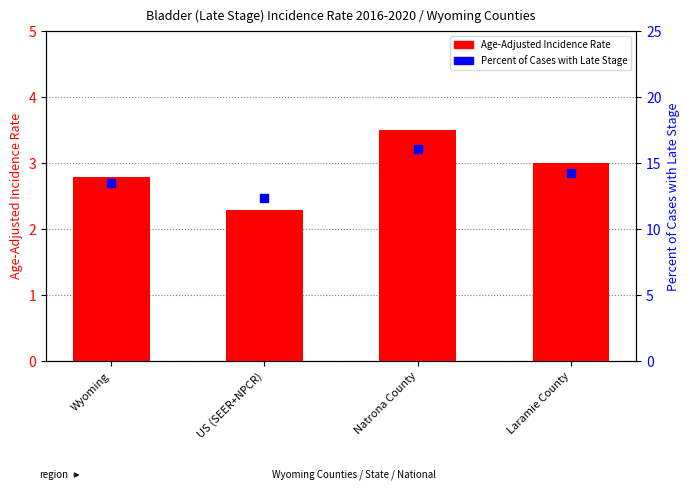

Which series has the widest spread of Y values?

Percent of Cases with Late Stage